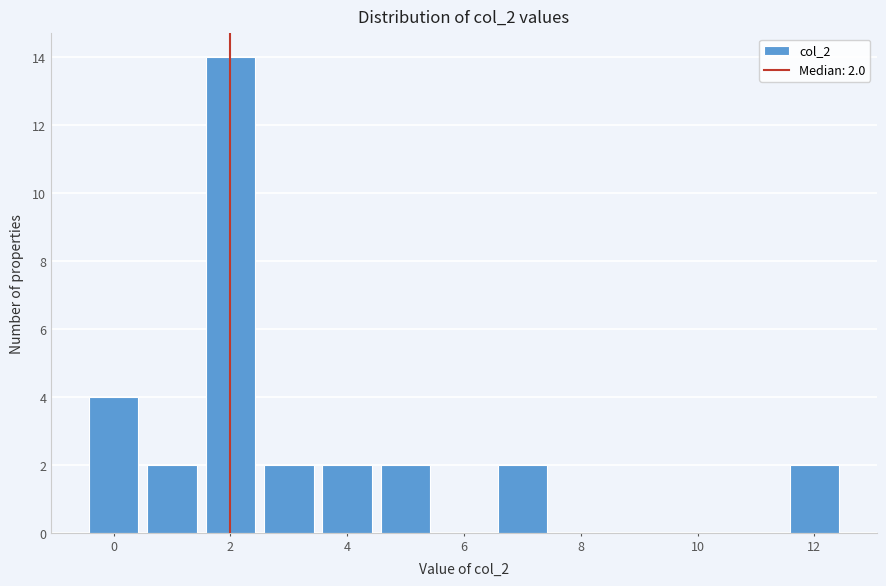

Which range on the x-axis has the tallest bar?

1.5 to 2.5